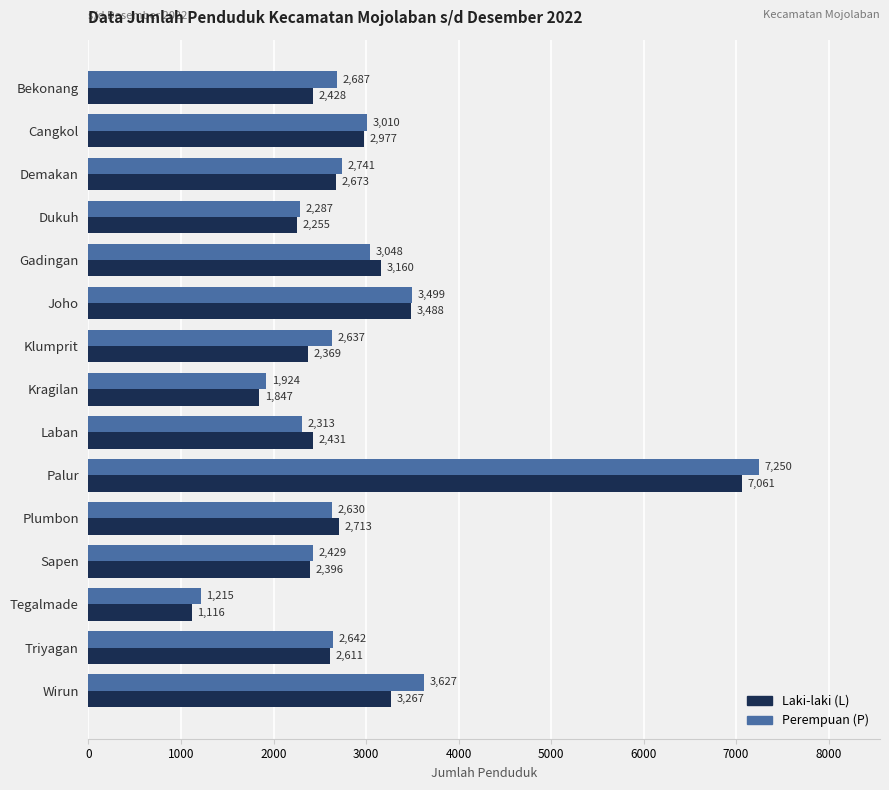

What is the total value across all series at Kragilan?

3771